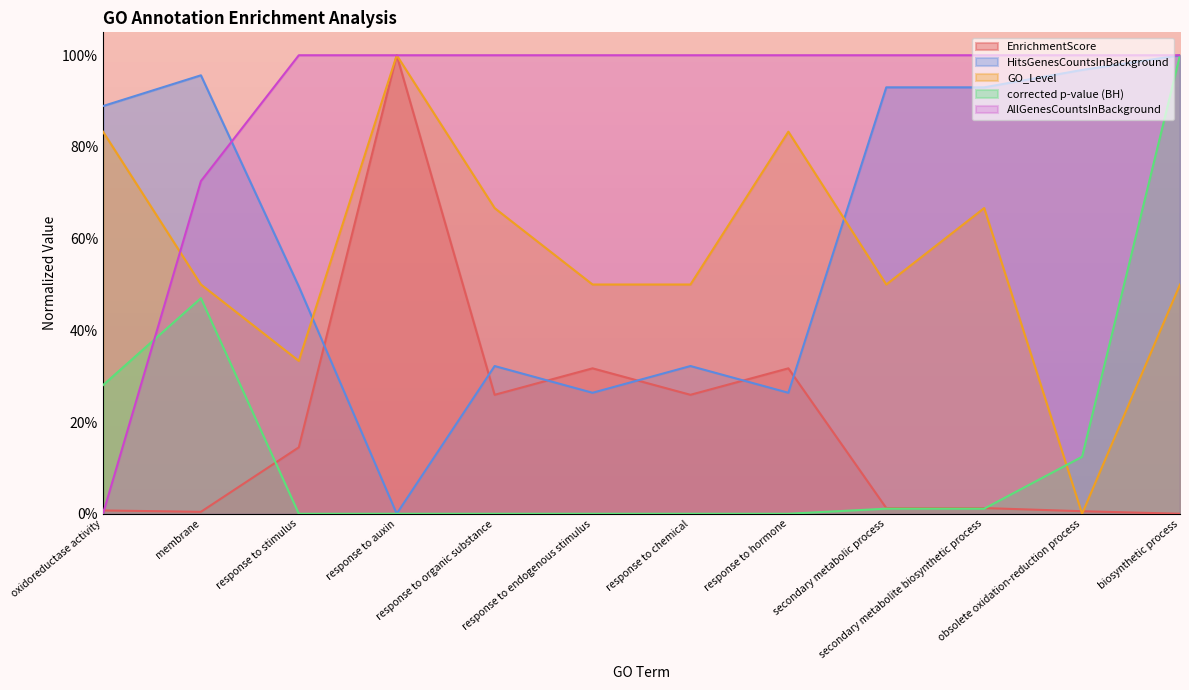

How many lines are shown in the chart?

5